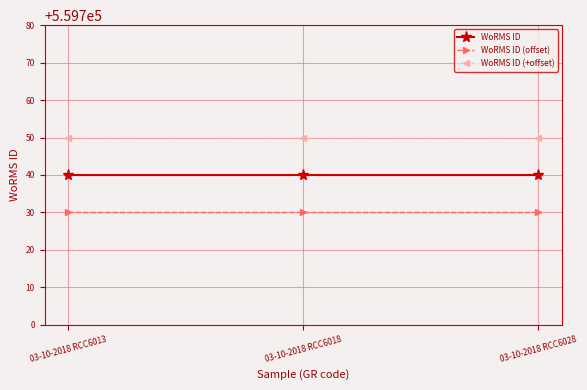

Which series has the largest total across all categories?

WoRMS ID (+offset)